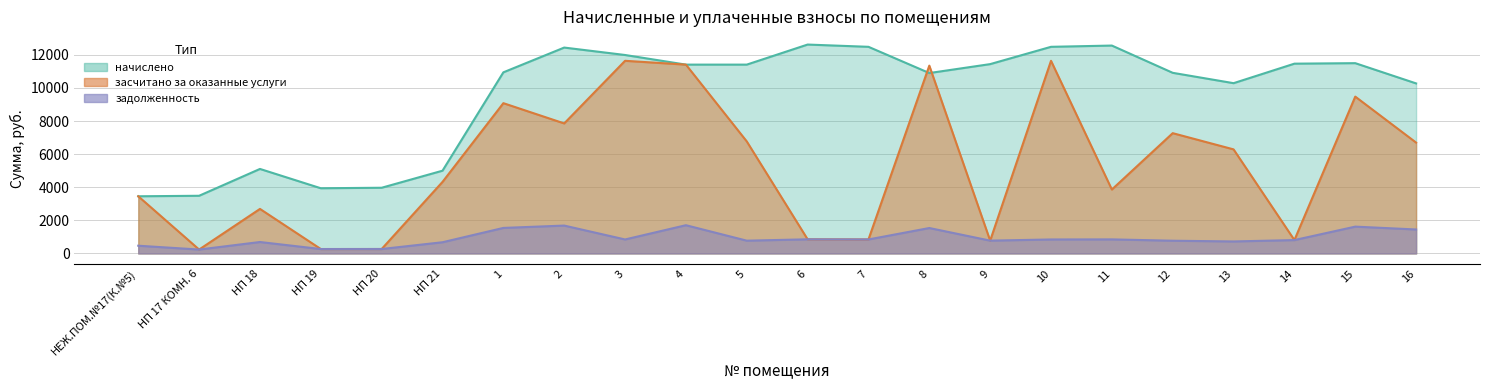

What is the value of the засчитано point at the 5th from the left?

268.8